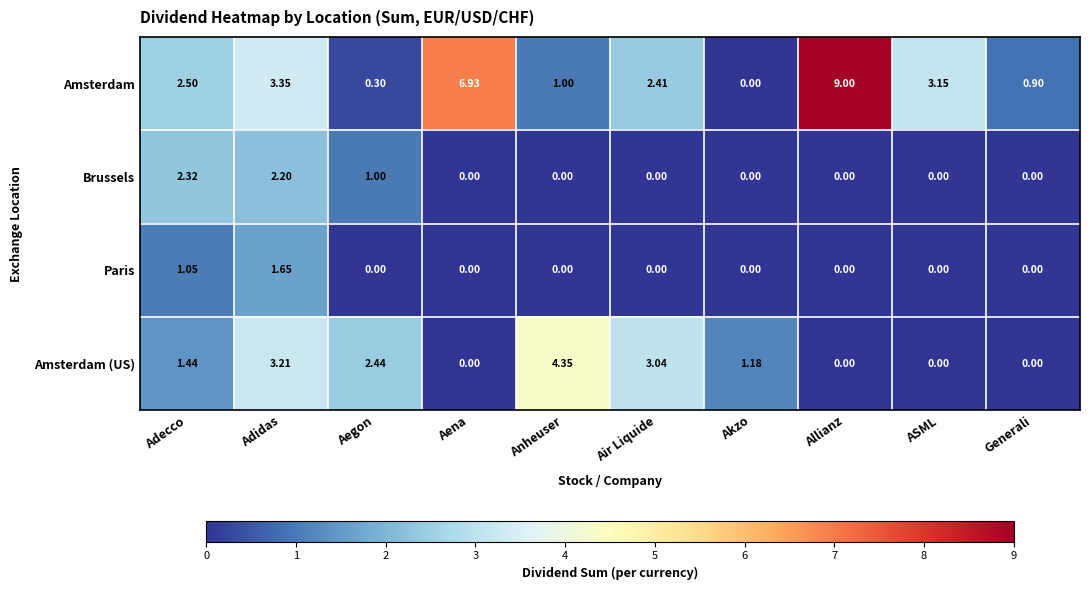

List the labels in order of Amsterdam value, largest first.

Allianz, Aena, Adidas, ASML, Adecco, Air Liquide, Anheuser, Generali, Aegon, Akzo